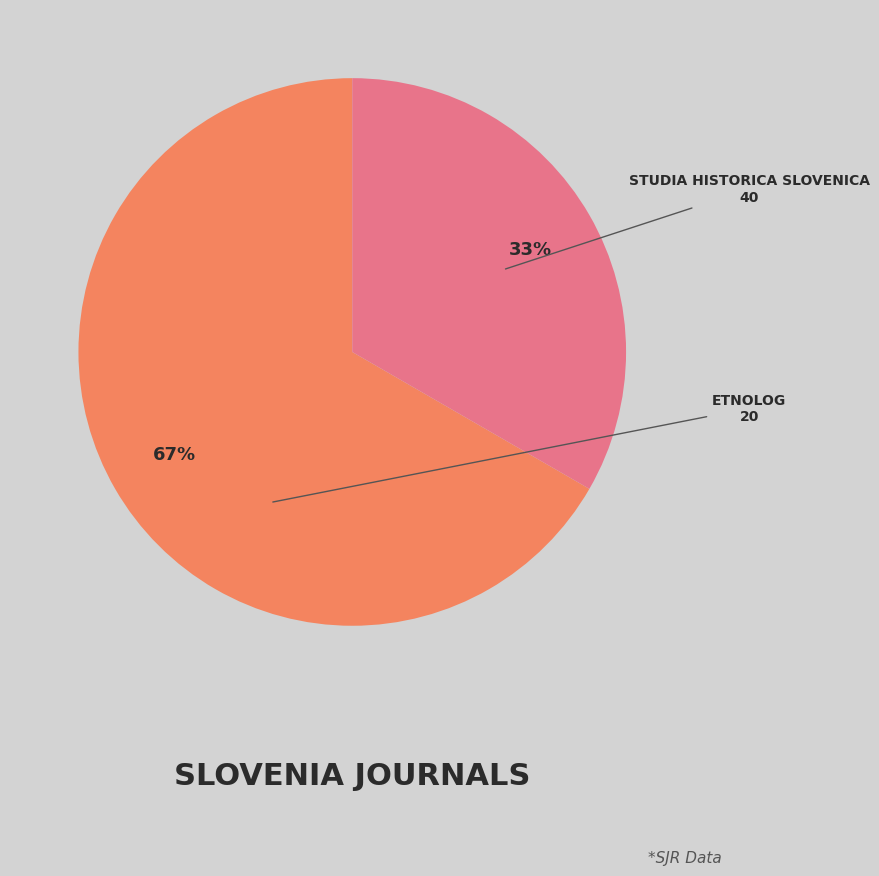

Is there a majority slice in this chart?

Yes